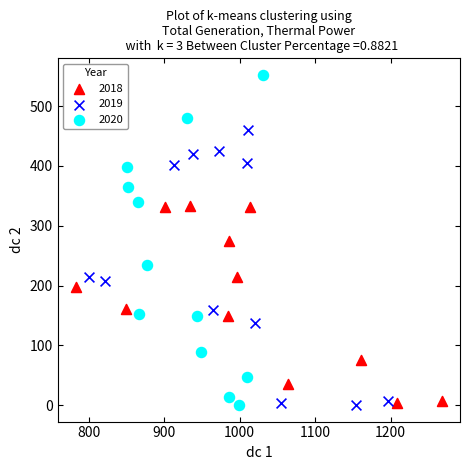

Which series contains the highest Y value?

2020